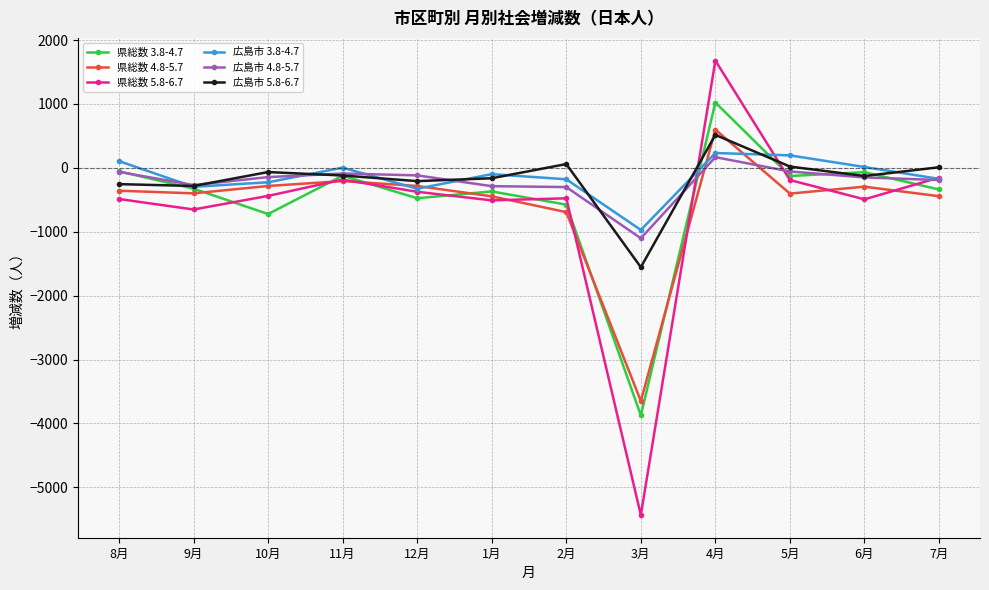

What is the minimum value shown in the chart?

-5432